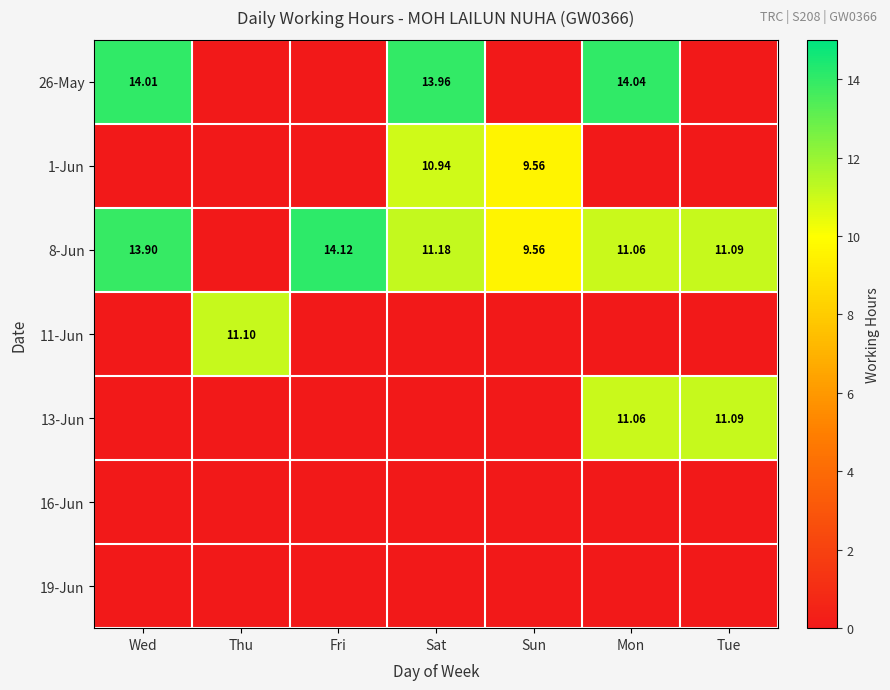

Which series has the largest range (max minus min)?

8-Jun